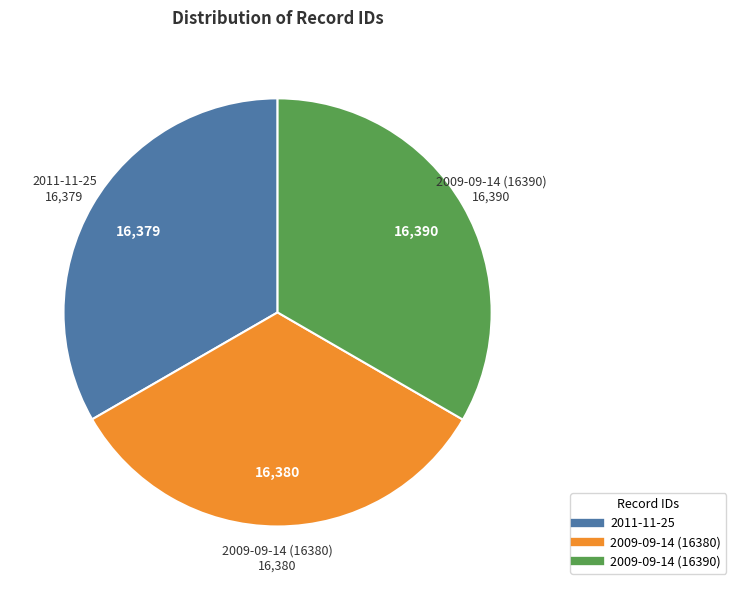

Is the sum of 2009-09-14 (16390) and 2009-09-14 (16380) greater than half?

Yes